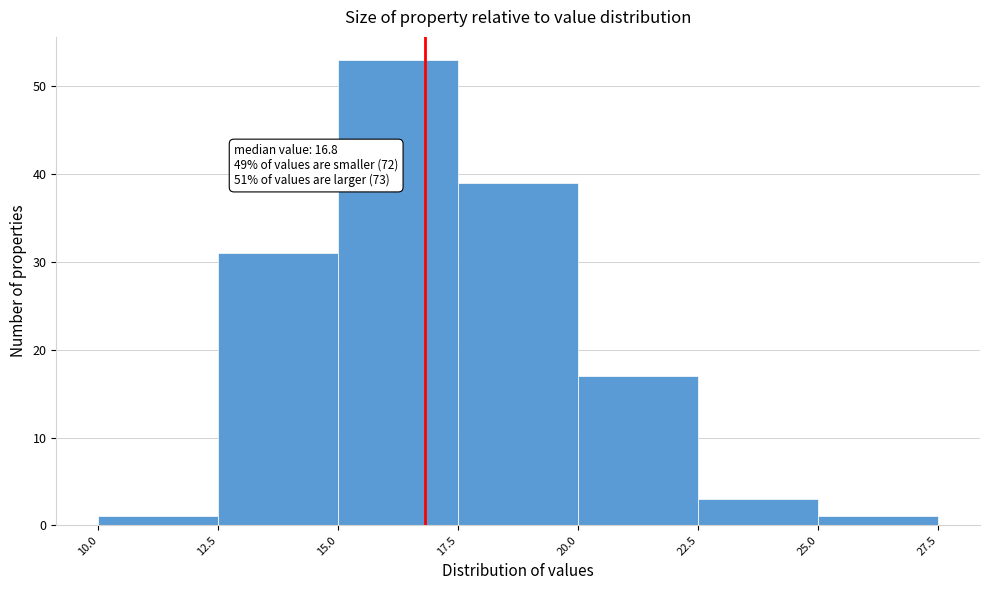

Which range on the x-axis has the tallest bar?

15.0 to 17.5